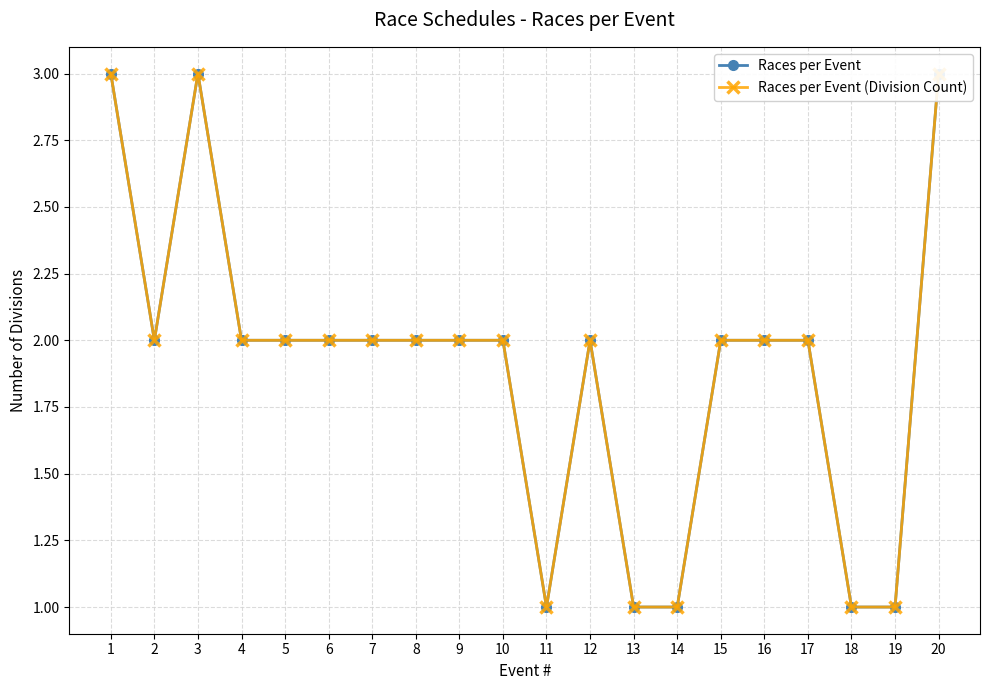

True or false: Races per Event (Division Count) and Races per Event cross at least once.

False